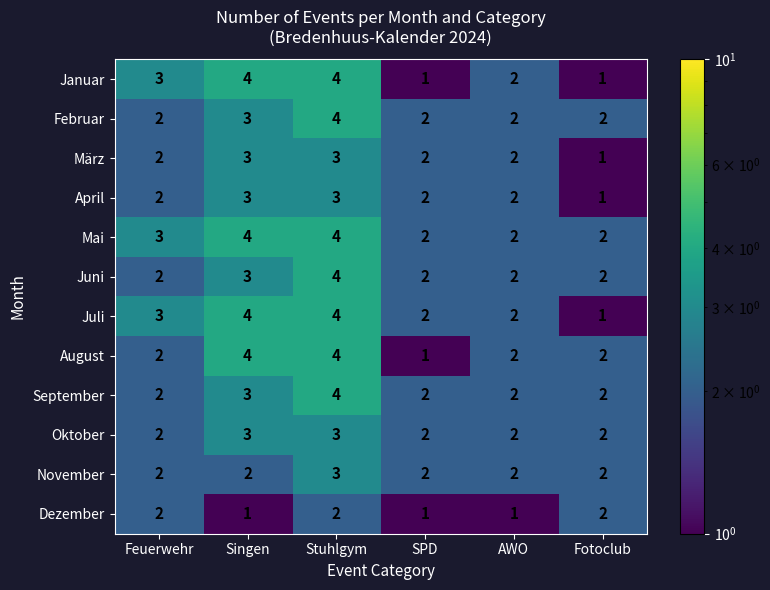

True or false: November has a value of 2 at Singen.

True